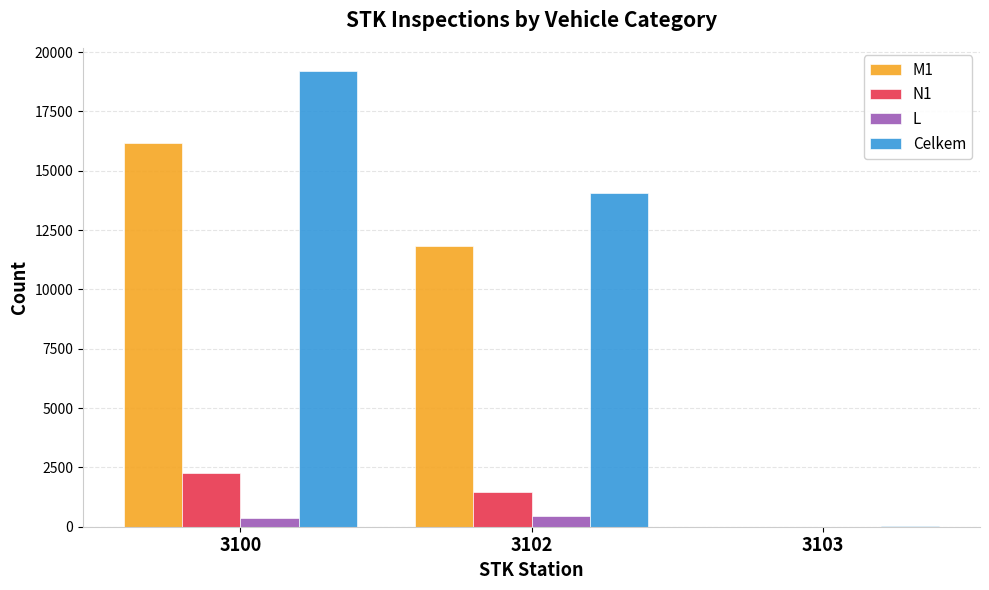

What is the sum of all L values?

808